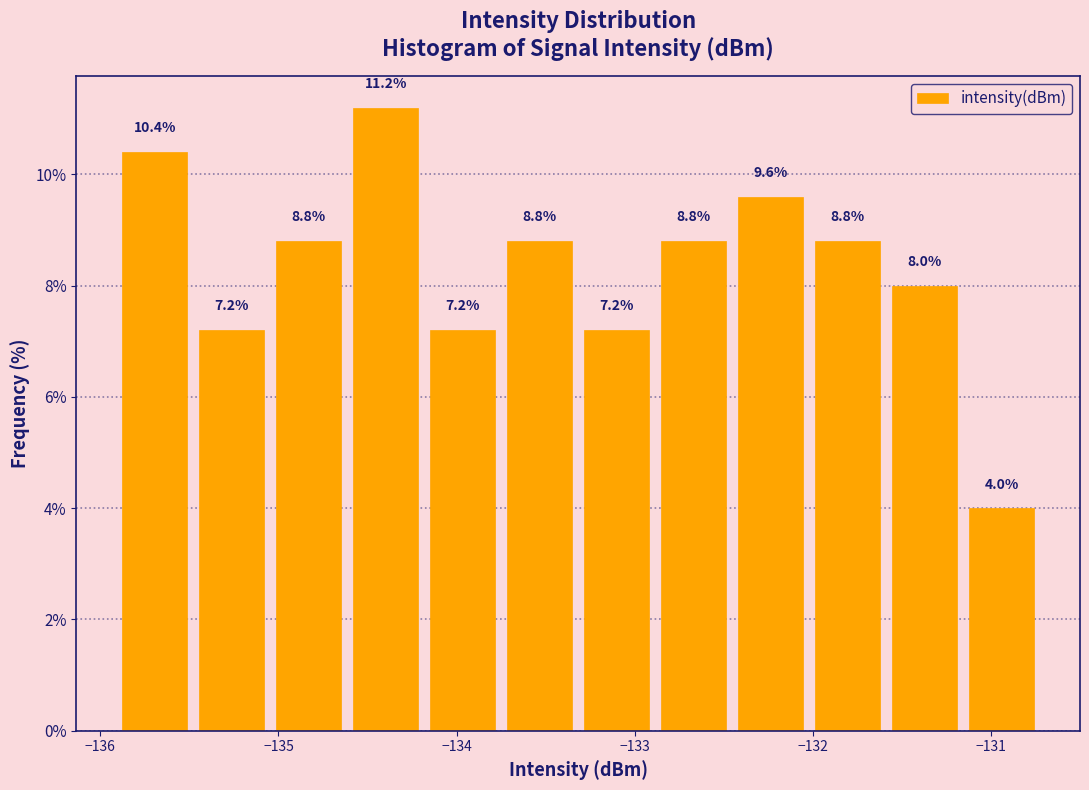

Reading left to right, transcribe this chart: for each bar, give the range it covers on the x-axis and its height. The bar edges are not printed on the chart, so give them approximately, as read against the axis.

-135.9 to -135.5: 10.4
-135.5 to -135.0: 7.2
-135.0 to -134.6: 8.8
-134.6 to -134.2: 11.2
-134.2 to -133.8: 7.2
-133.8 to -133.3: 8.8
-133.3 to -132.9: 7.2
-132.9 to -132.5: 8.8
-132.5 to -132.0: 9.6
-132.0 to -131.6: 8.8
-131.6 to -131.2: 8.0
-131.2 to -130.7: 4.0